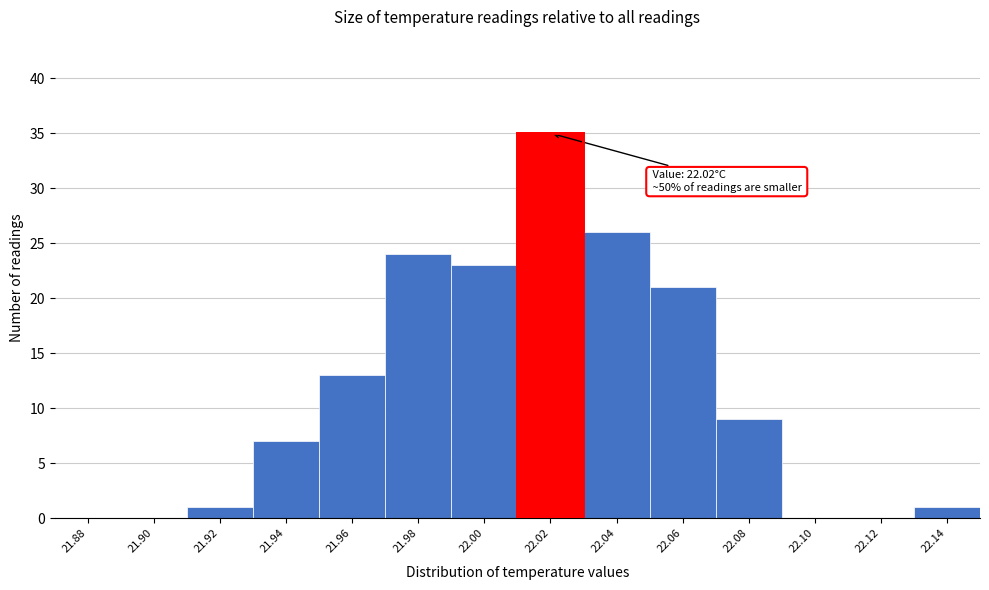

Reading left to right, list all the values displayed in this chart.

21.88=0	21.90=0	21.92=1	21.94=7	21.96=13	21.98=24	22.00=23	22.02=35	22.04=26	22.06=21	22.08=9	22.10=0	22.12=0	22.14=1